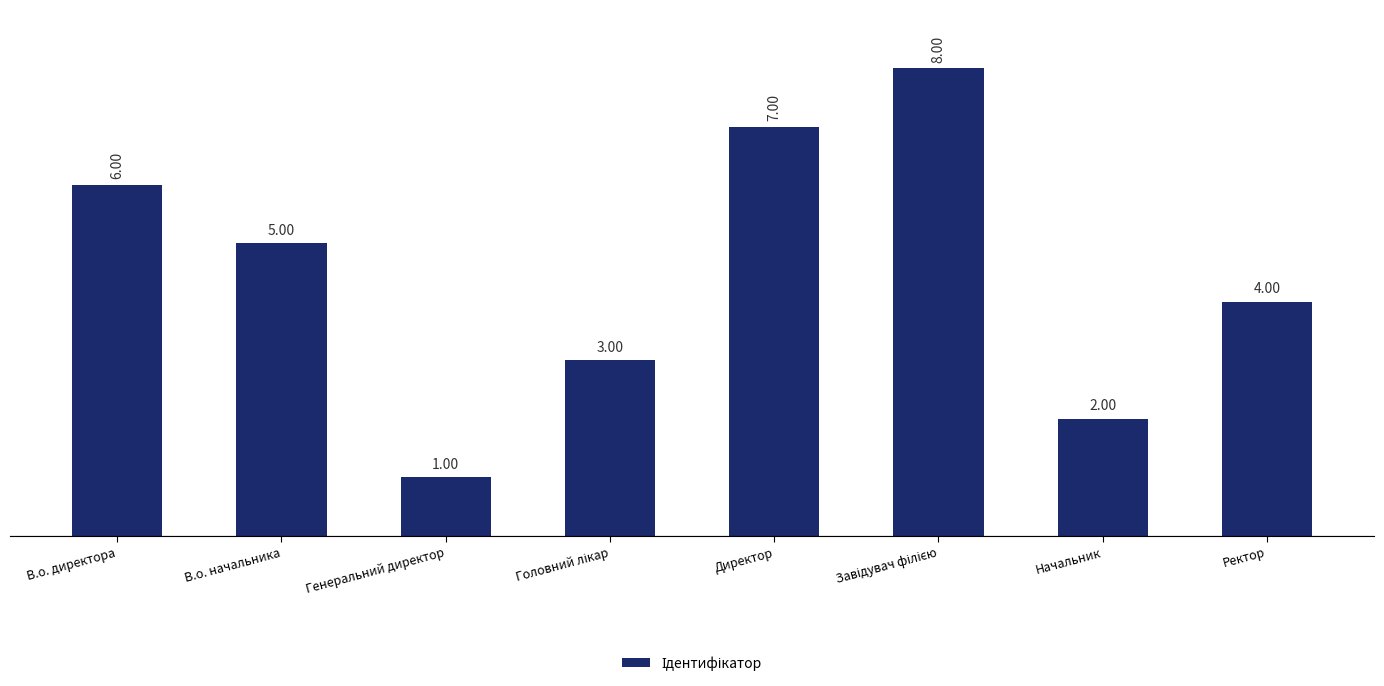

What is the greatest value displayed?

8